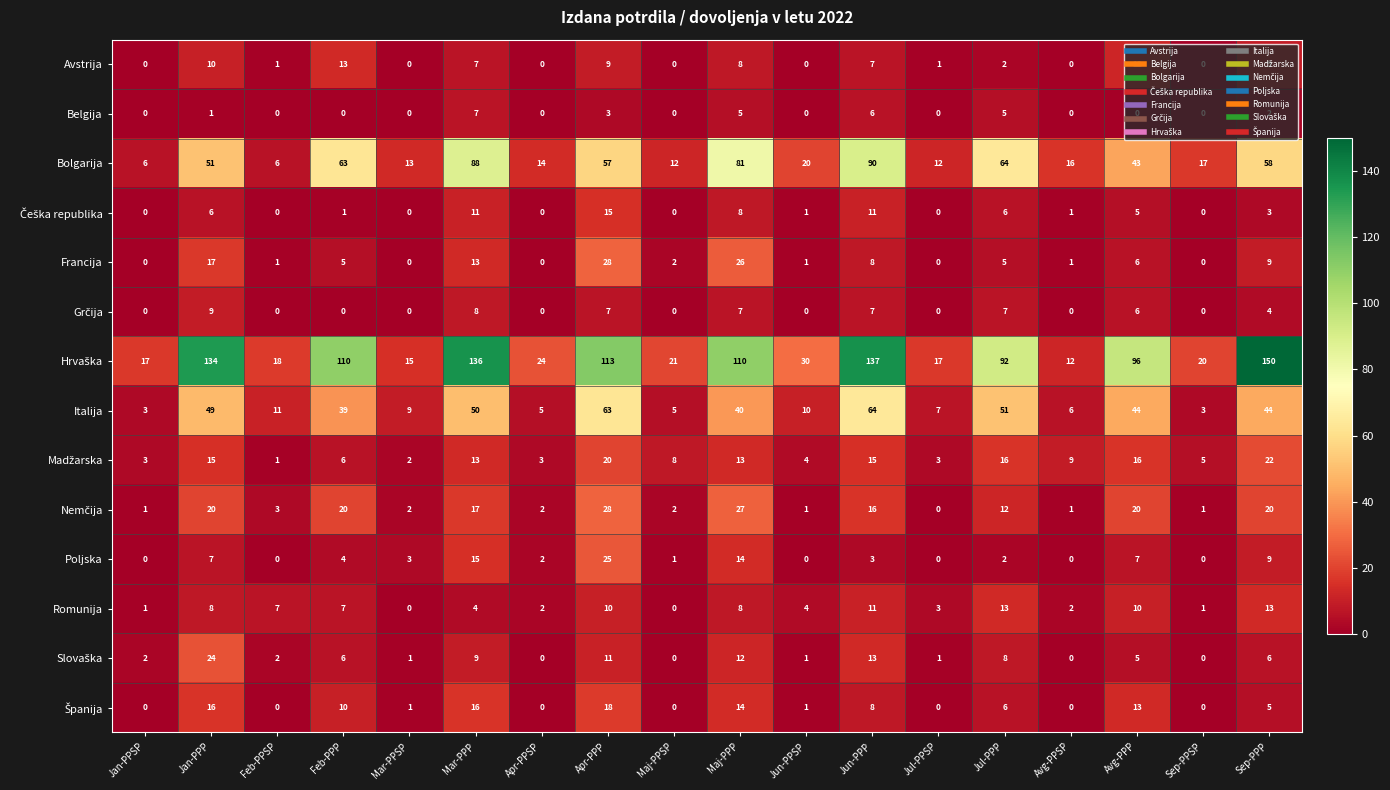

Is it true that Poljska equals 7 at Jan-PPP?

True